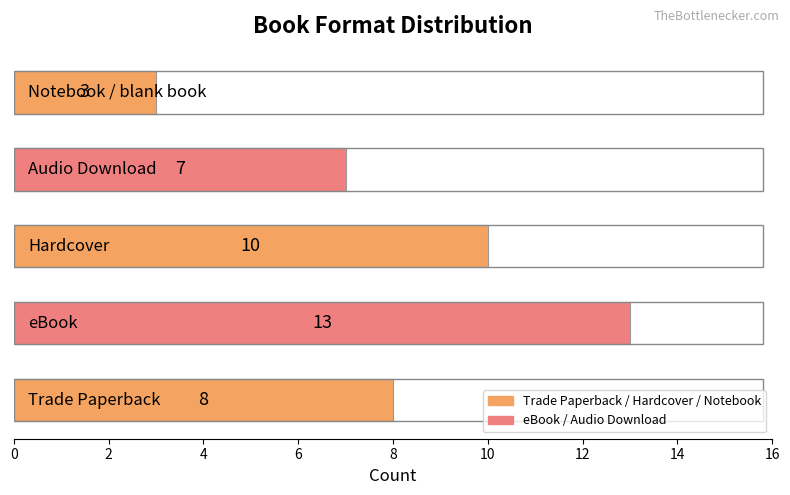

What is the sum of all values?

41